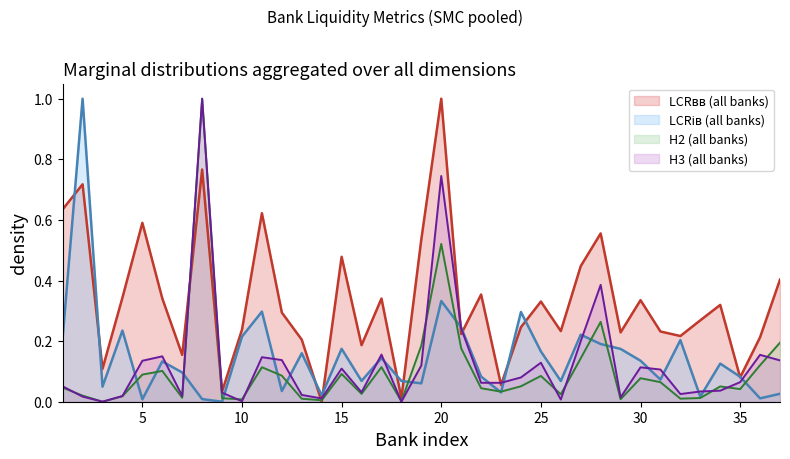

What is the greatest value displayed?

1.0